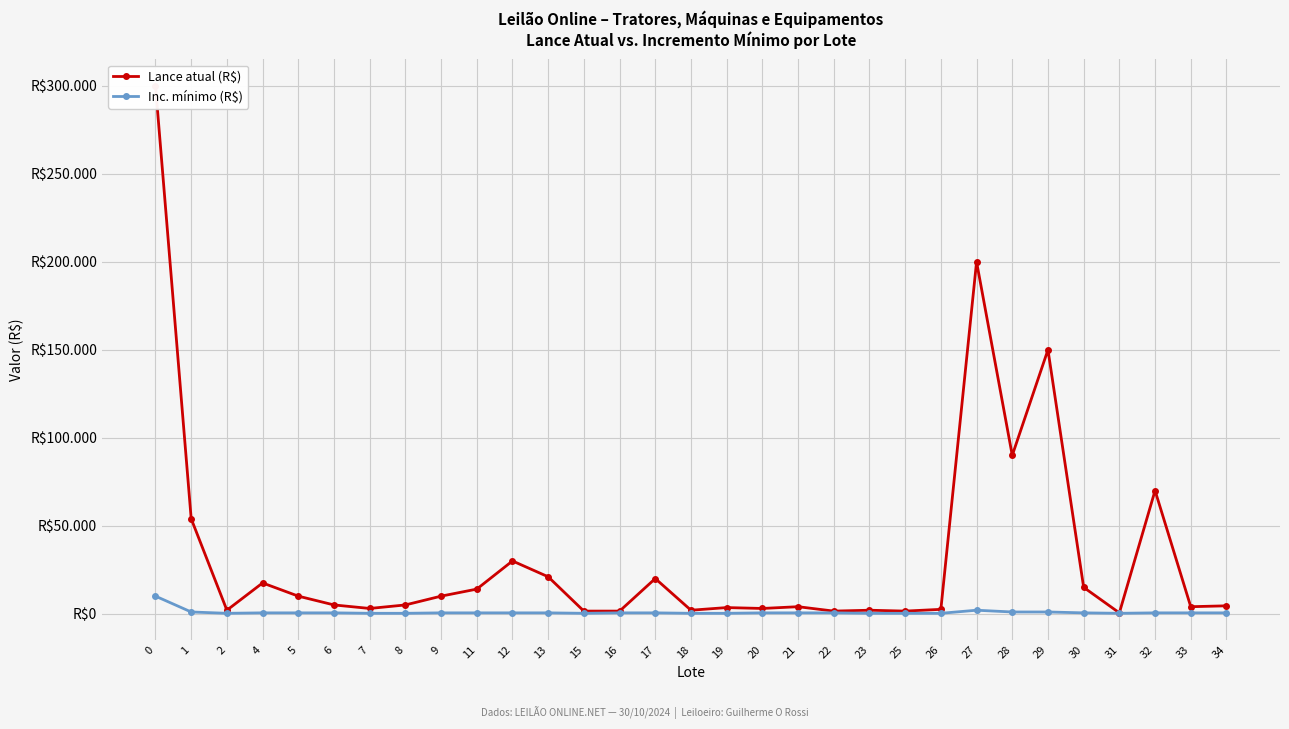

In Lance atual (R$), how many points are lower than both neighbors (excluding endpoints)?

9